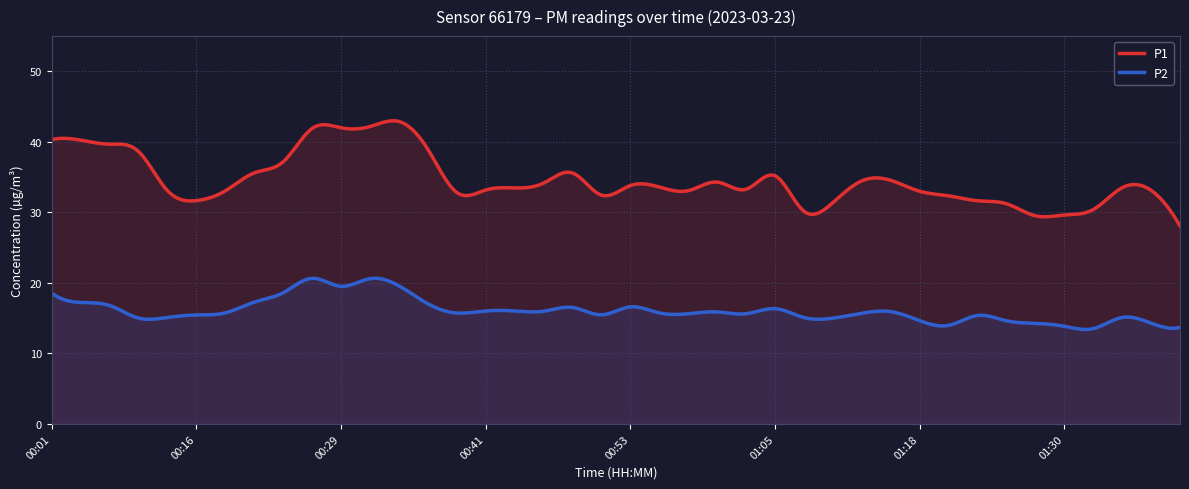

The value of P2 at 01:32 is 13.5. True or false?

True